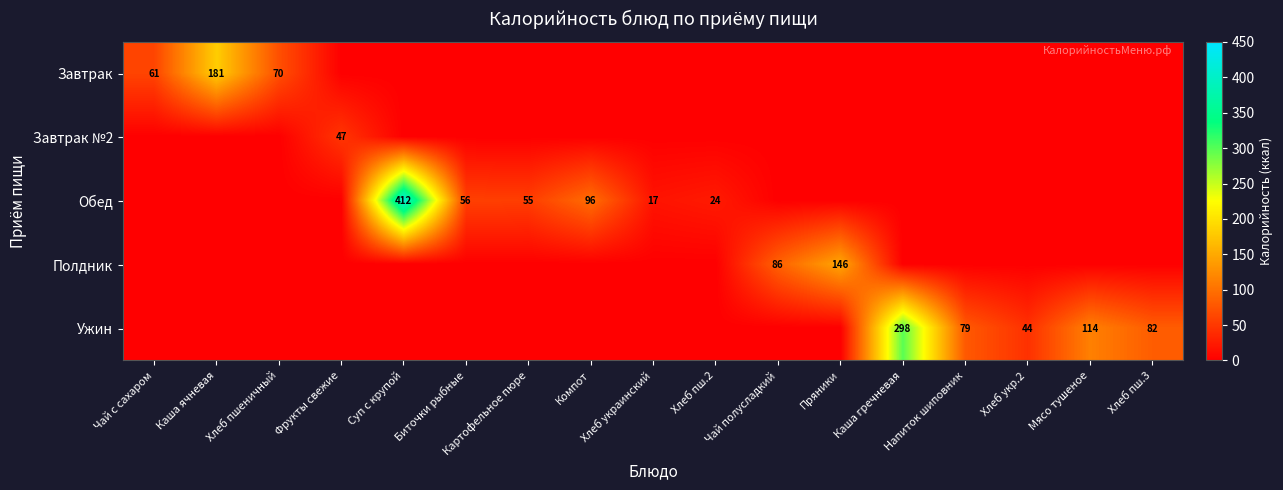

Is it true that Обед equals 25 at Хлеб украинский?

False